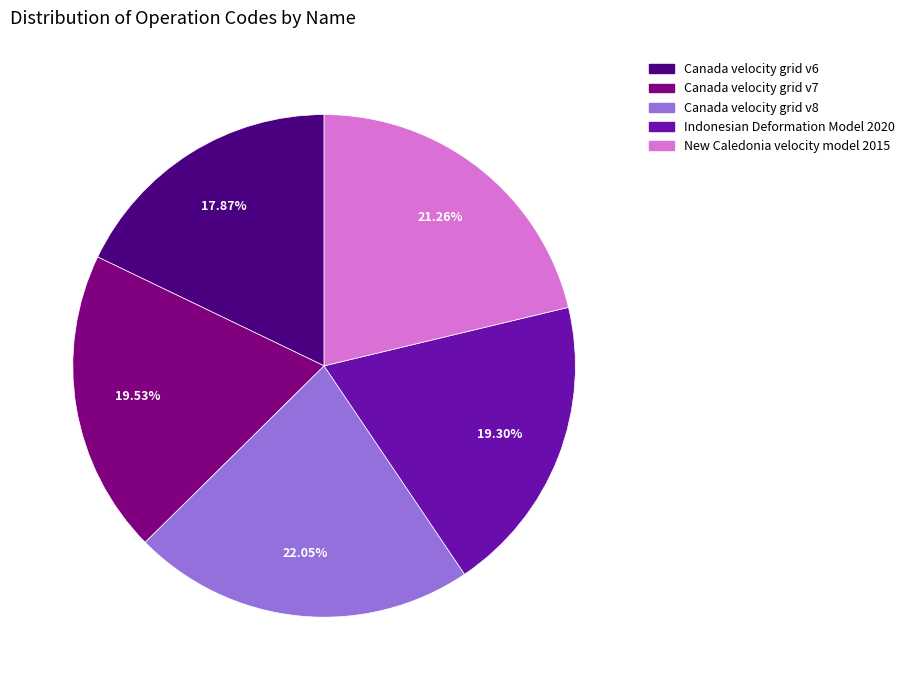

How many slices are in this pie chart?

5